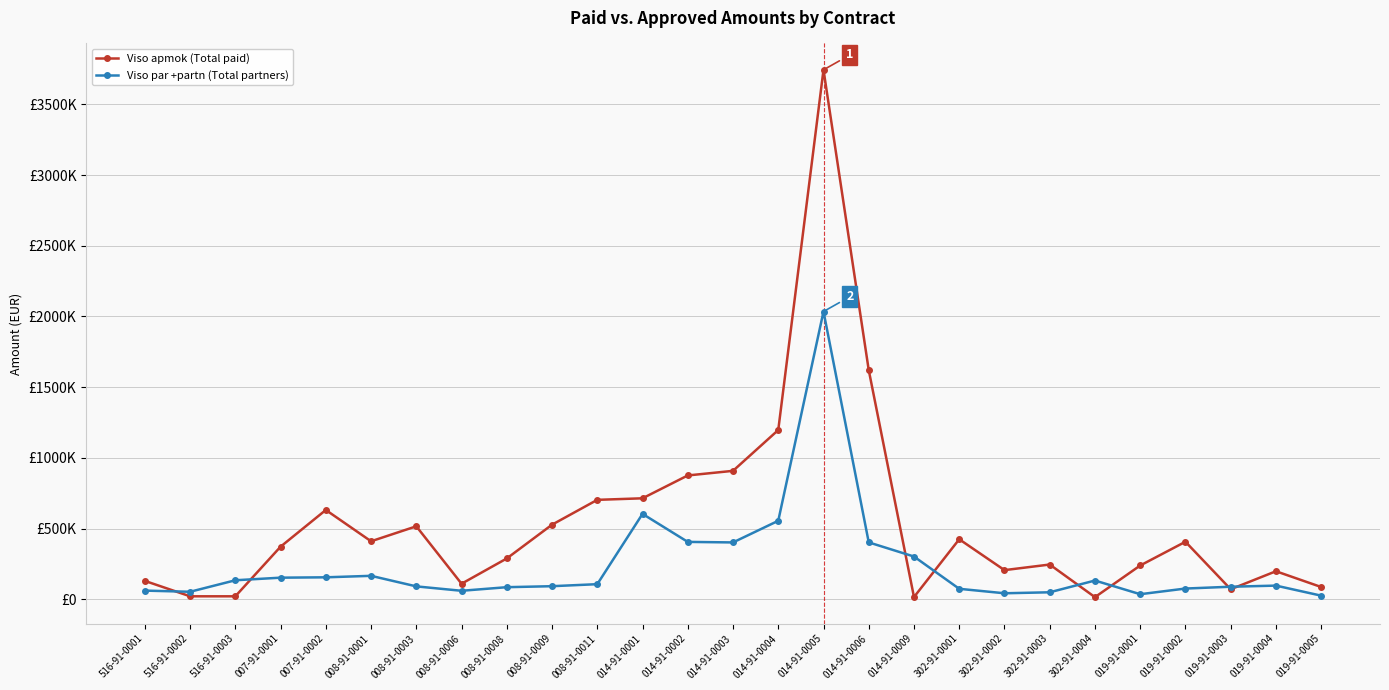

At which label is Viso par +partn (Total partners) closest to 1030184?

014-91-0001